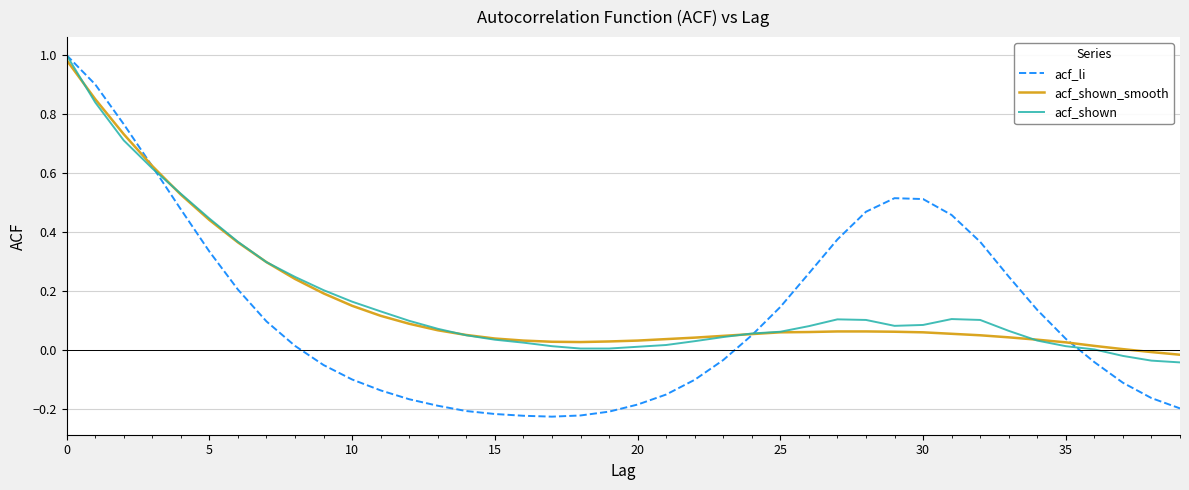

Which series has the widest spread of values?

acf_li